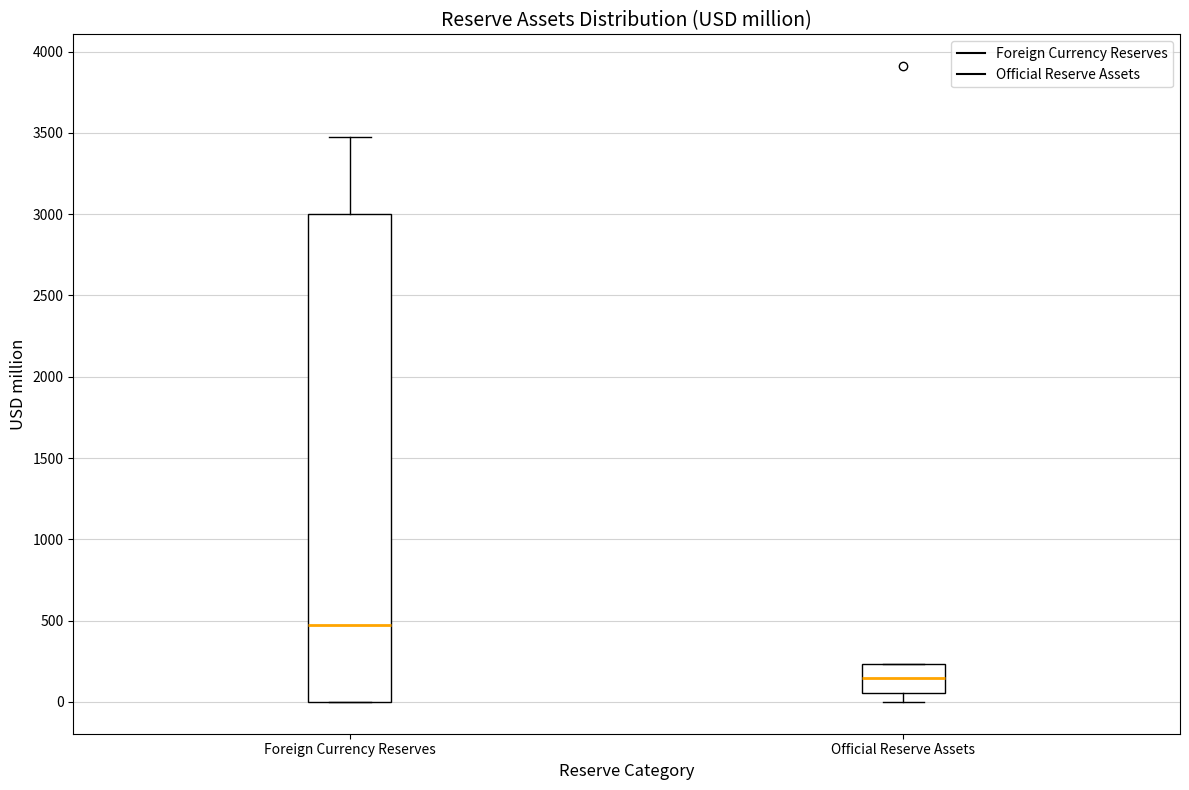

Where is the upper edge of the box for Foreign Currency Reserves on the y-axis? The values are not printed on the chart, so give them approximately, as read against the axis.

3000